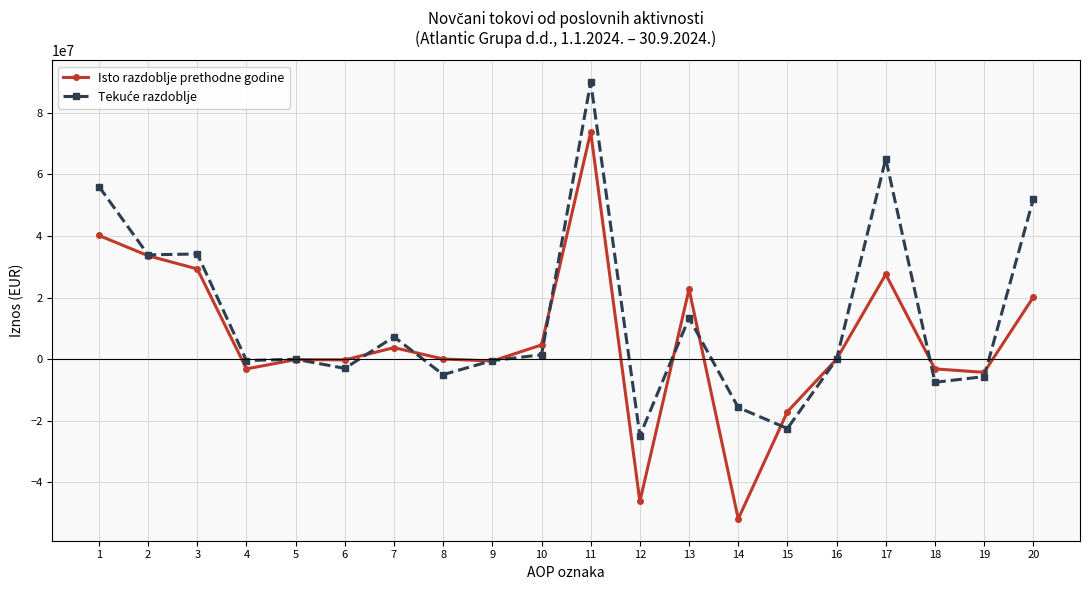

What is the highest value of the Isto razdoblje prethodne godine series?

73687652